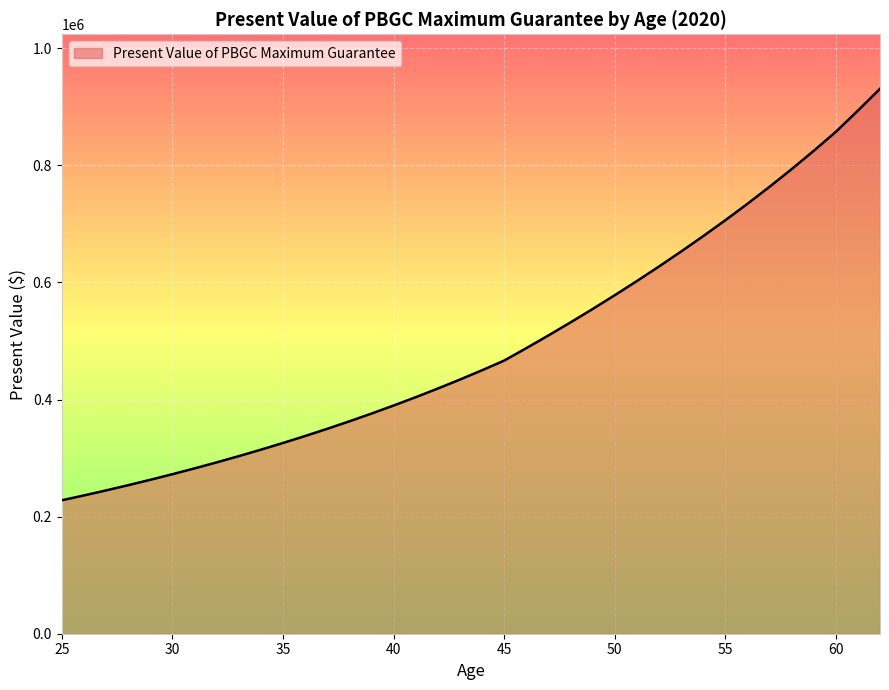

What is the average value?

492879